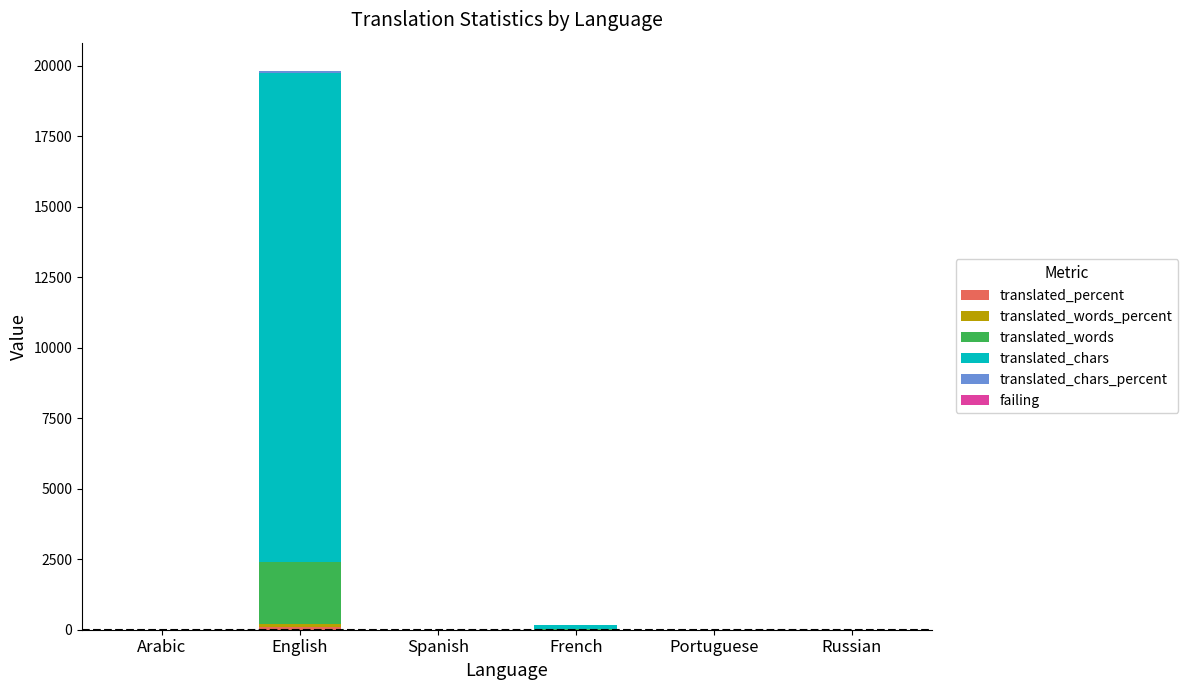

At which category is the sum across all series the highest?

English